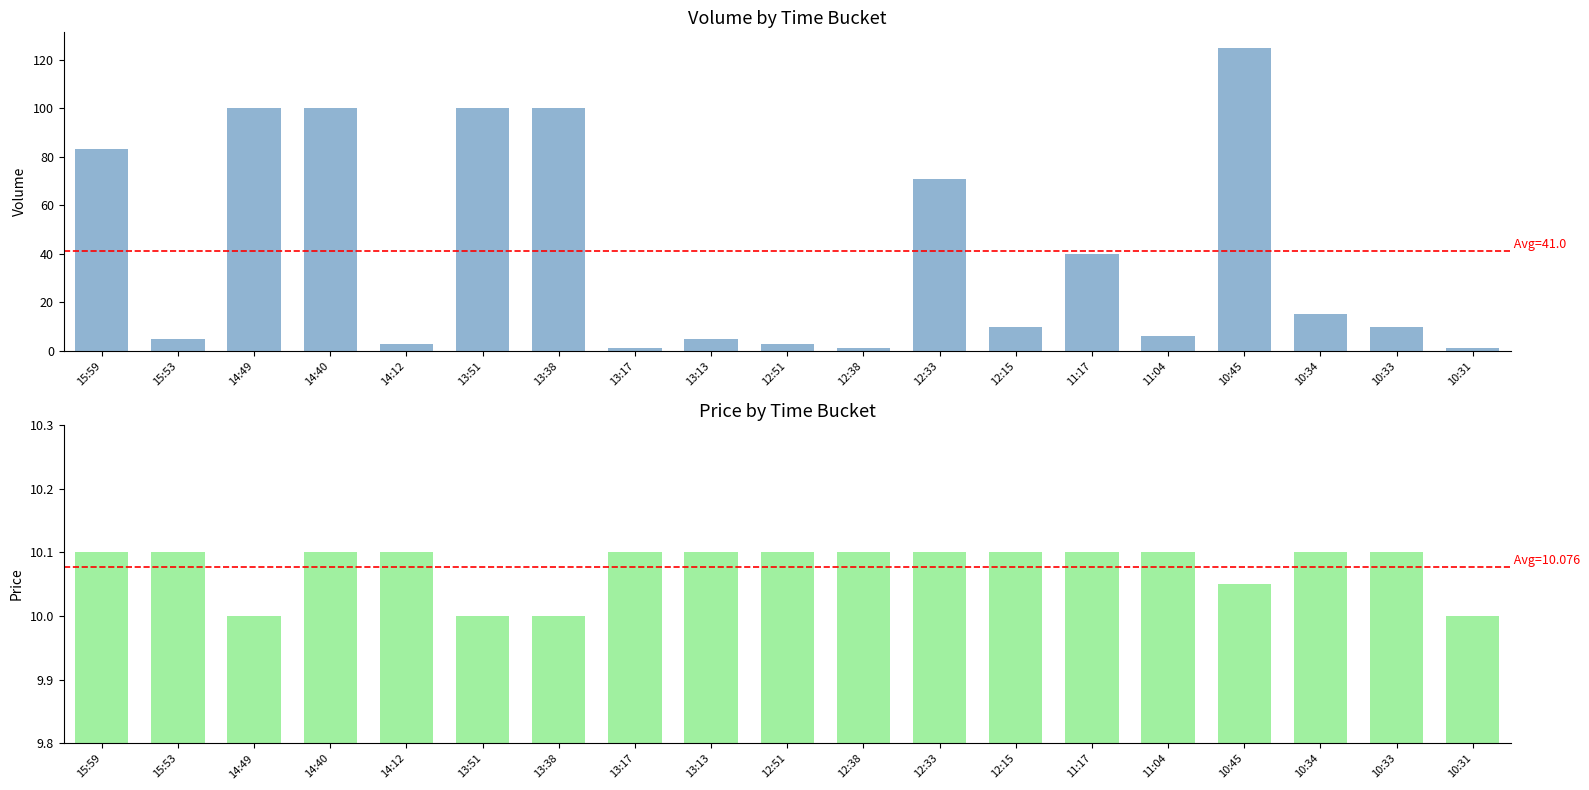

What is the sum of the Price values at 10:34 and 12:33?

20.2